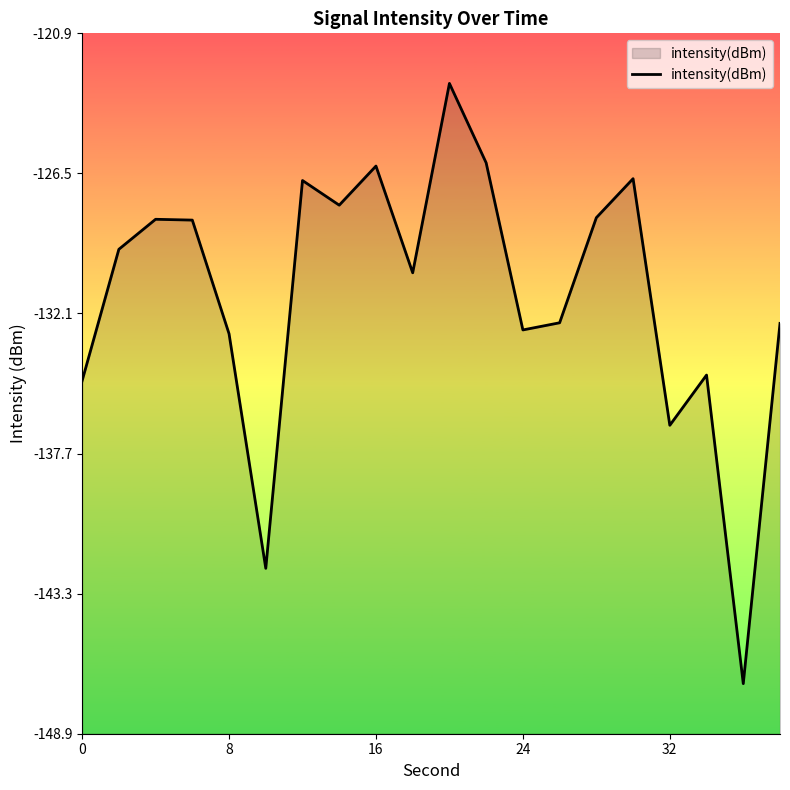

What is the smallest value displayed?

-146.9